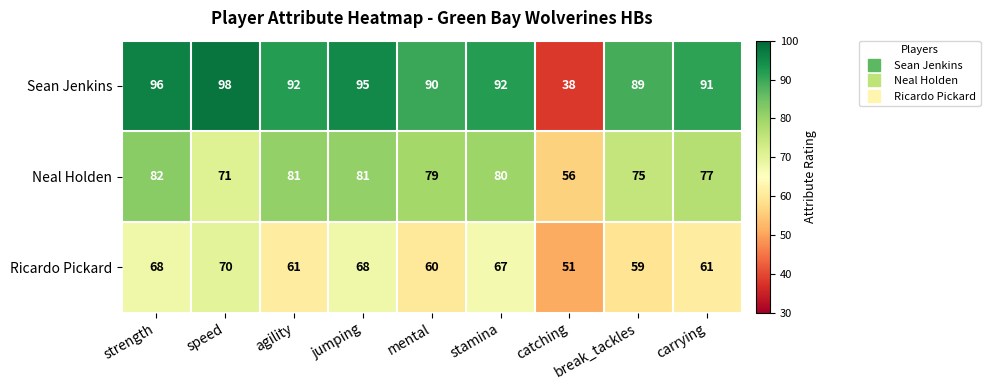

How many data points in Neal Holden are less than 79?

4